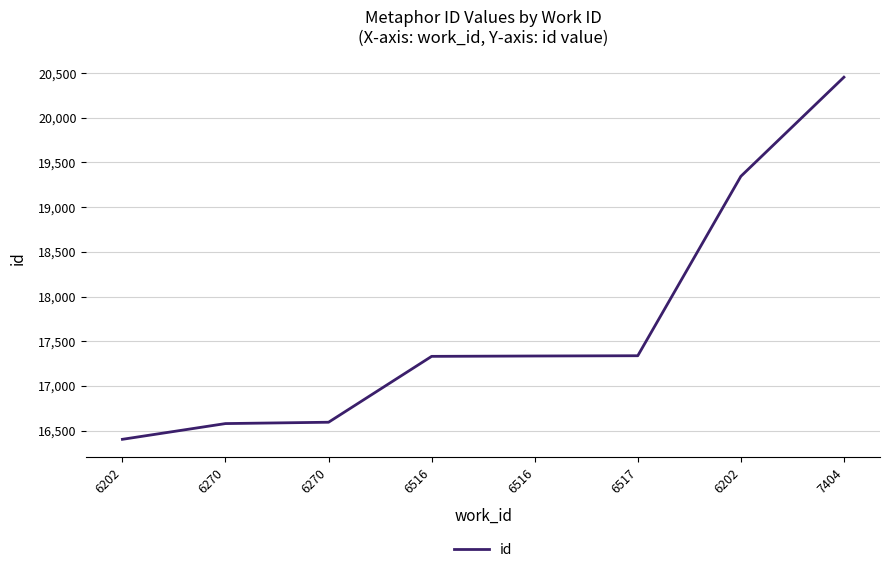

How many lines are shown in the chart?

1